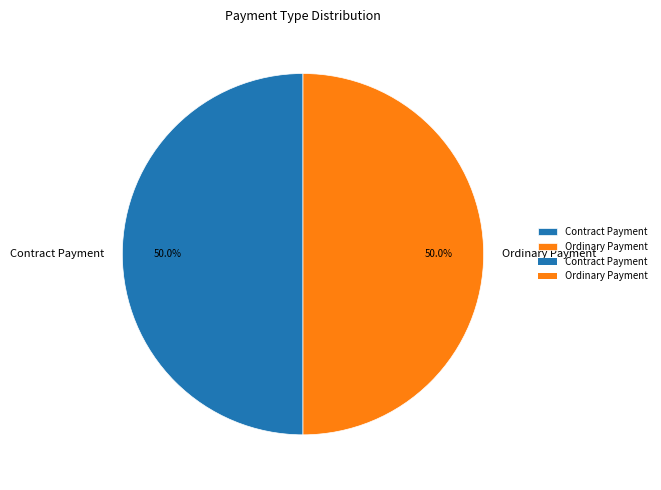

What percentage do Contract Payment and Ordinary Payment together represent?

100.0%